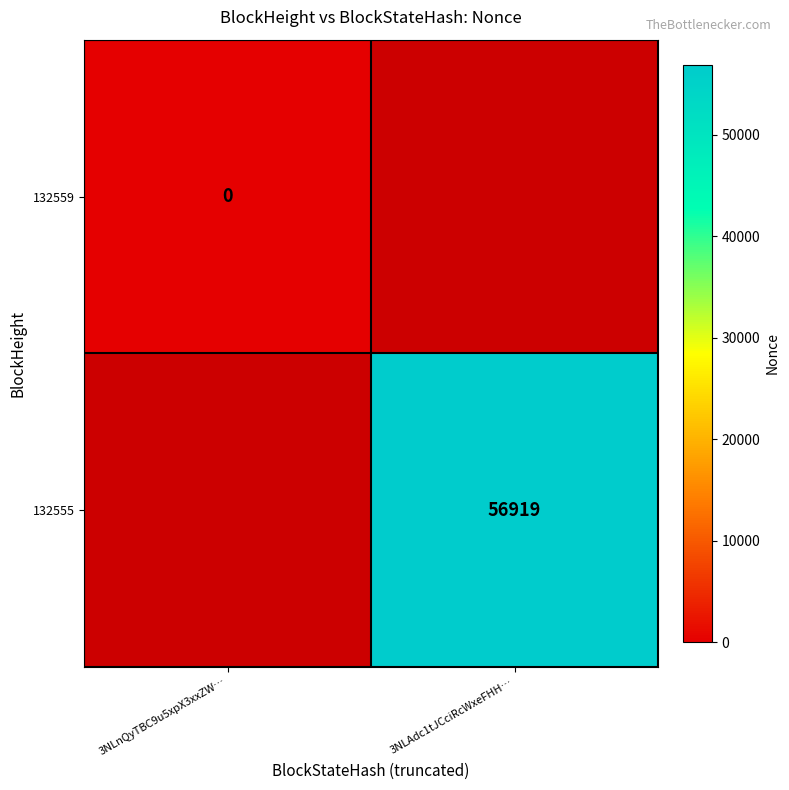

The 132555 series shows 27204 at 3NLAdc1tJCciRcWxeFHH…. True or false?

False